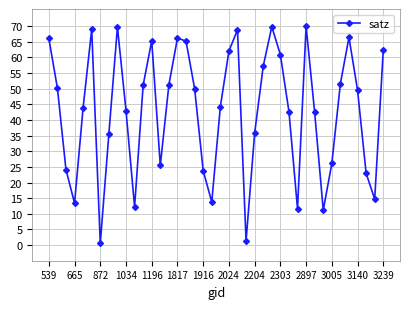

What is the difference between the maximum and minimum values?

69.4